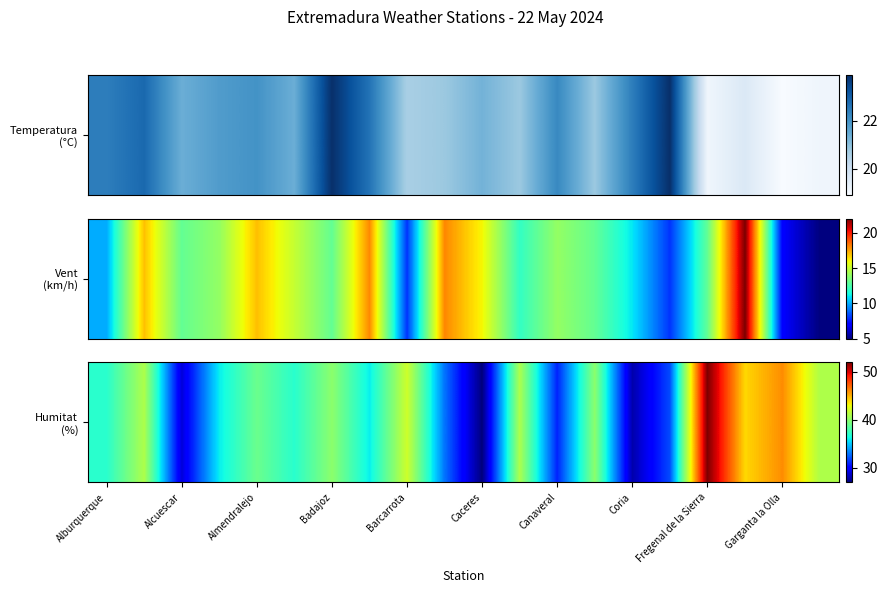

Is it true that the value at Alcuescar is 18?

False